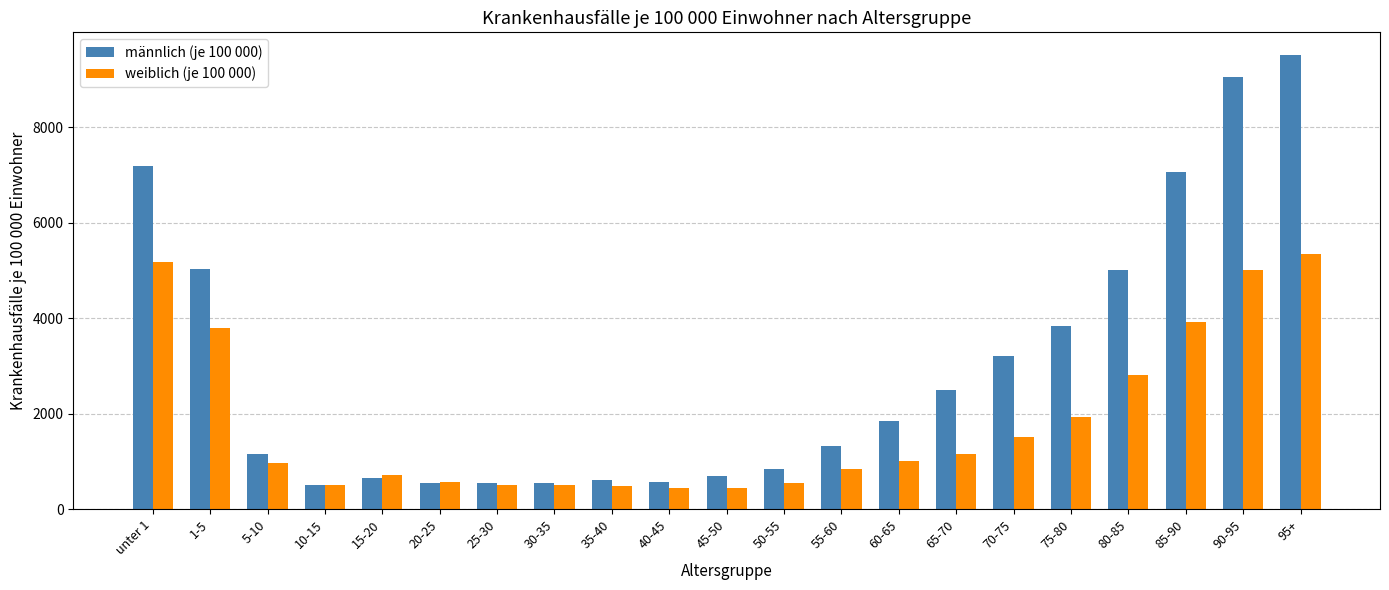

What is the minimum value shown in the chart?

438.7